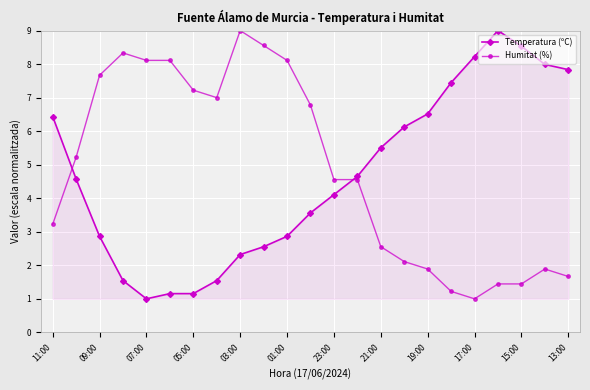

What is the value of the Temperatura (ºC) point at the 14th from the left?

4.7